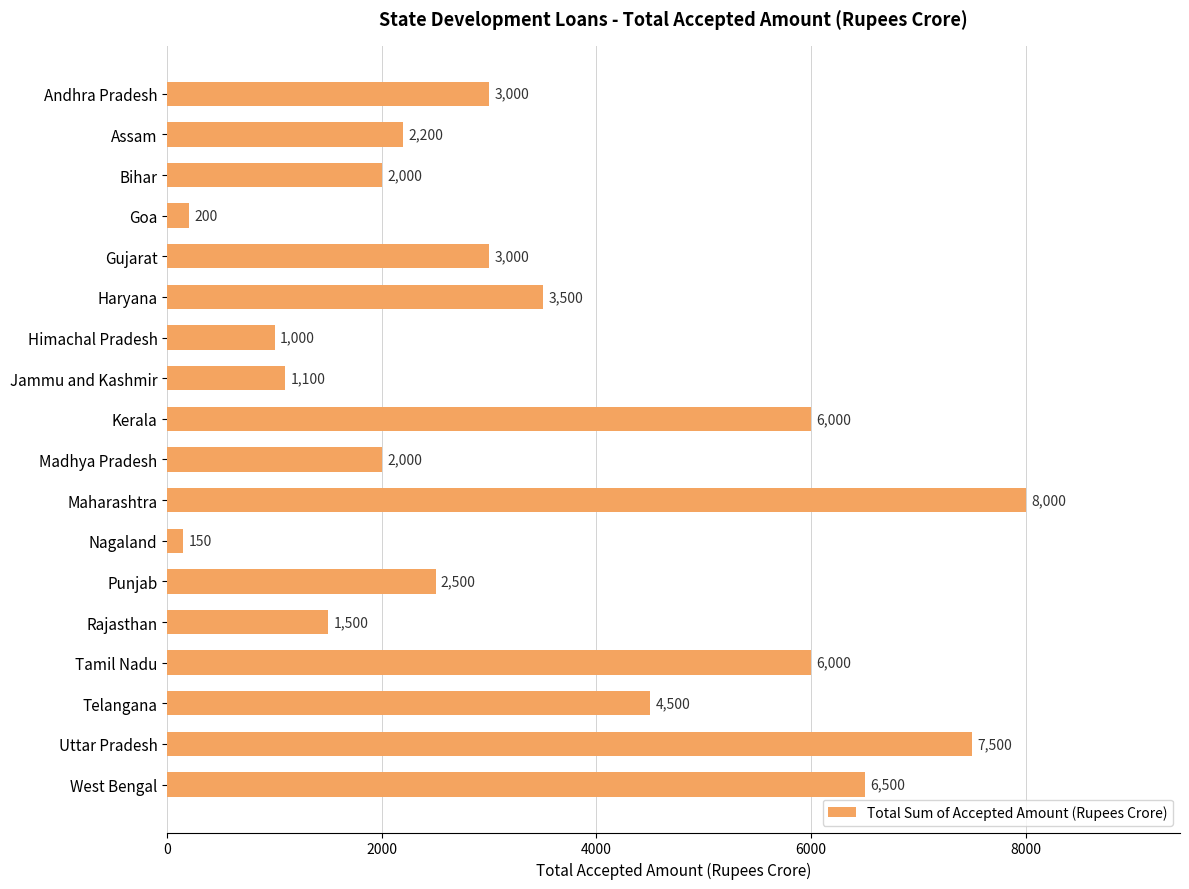

Reading top to bottom, transcribe all the data shown in this chart.

3000	2200	2000	200	3000	3500	1000	1100	6000	2000	8000	150	2500	1500	6000	4500	7500	6500